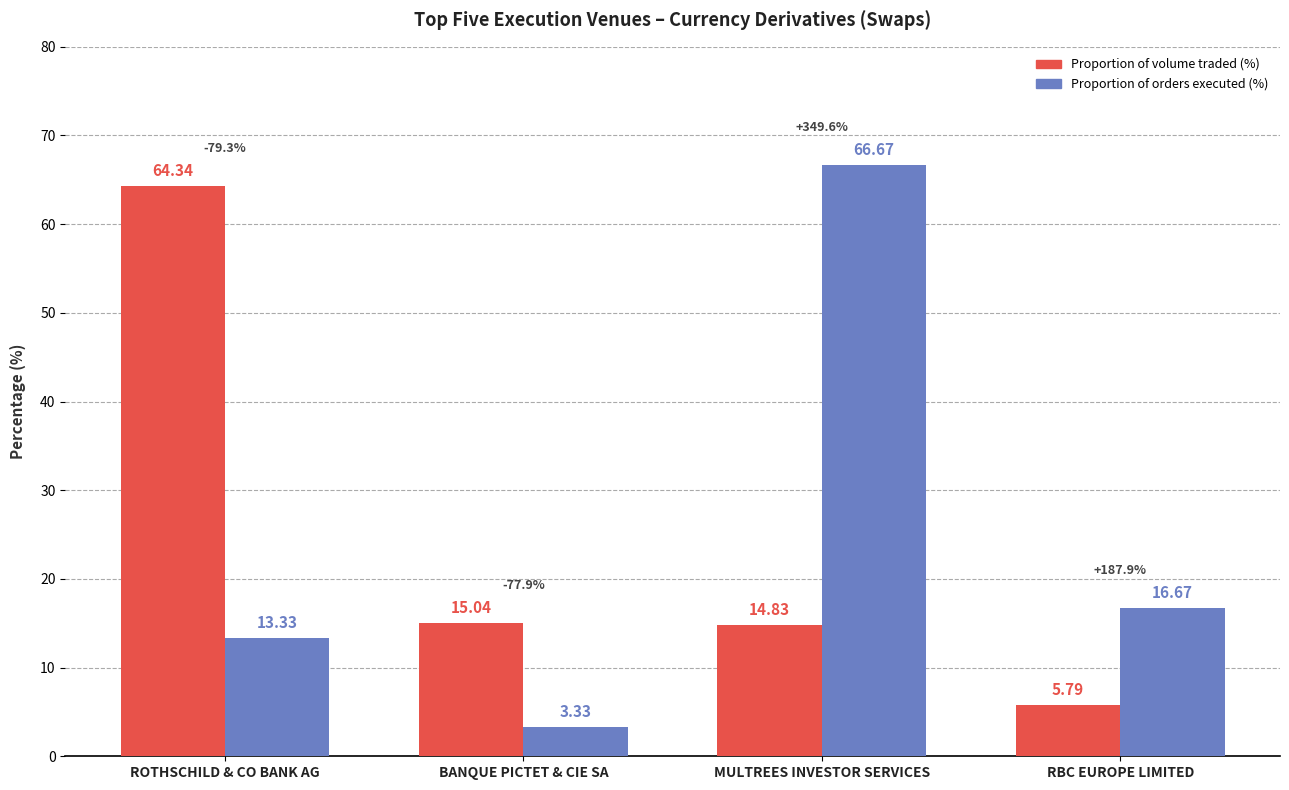

What are all the series names shown in the legend?

Proportion of volume traded (%), Proportion of orders executed (%)